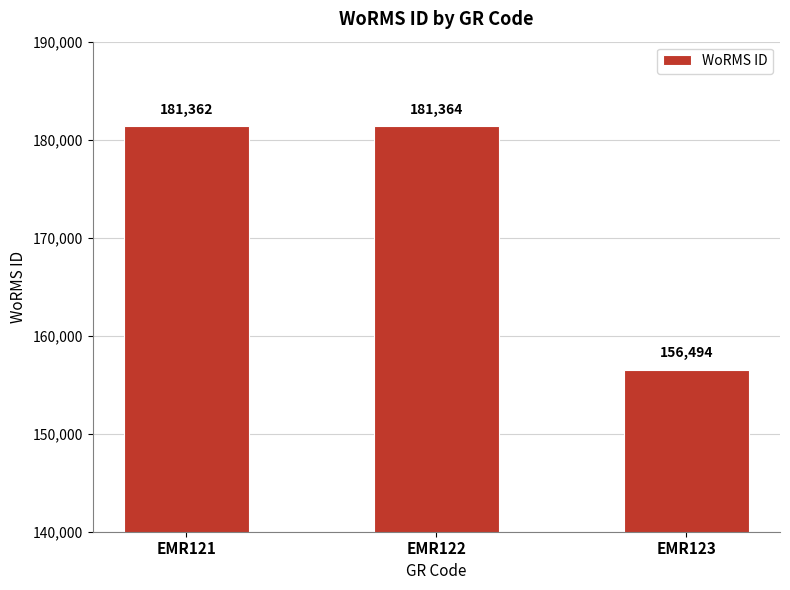

How many bars are there in total?

3